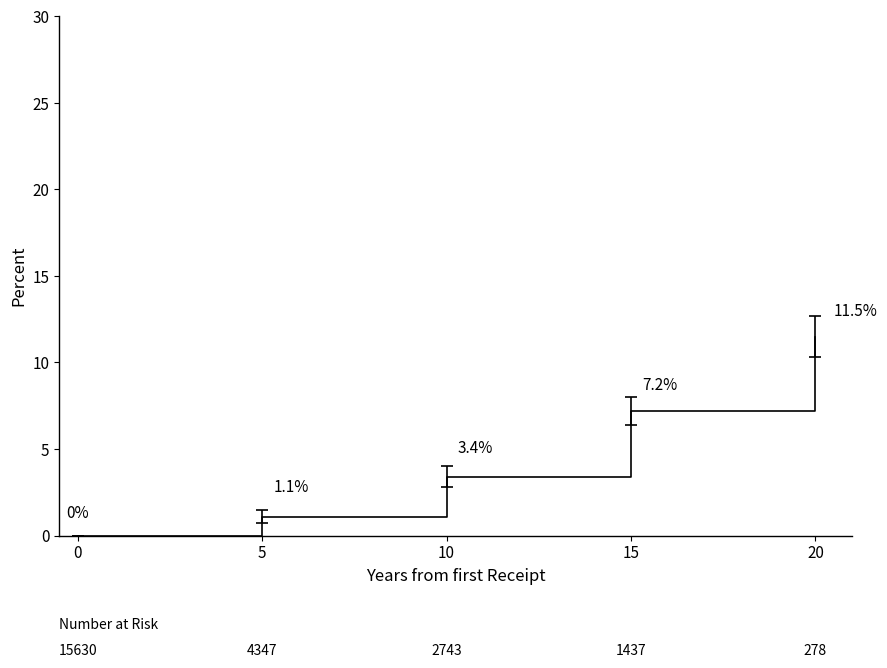

Does the chart have visible grid lines?

No